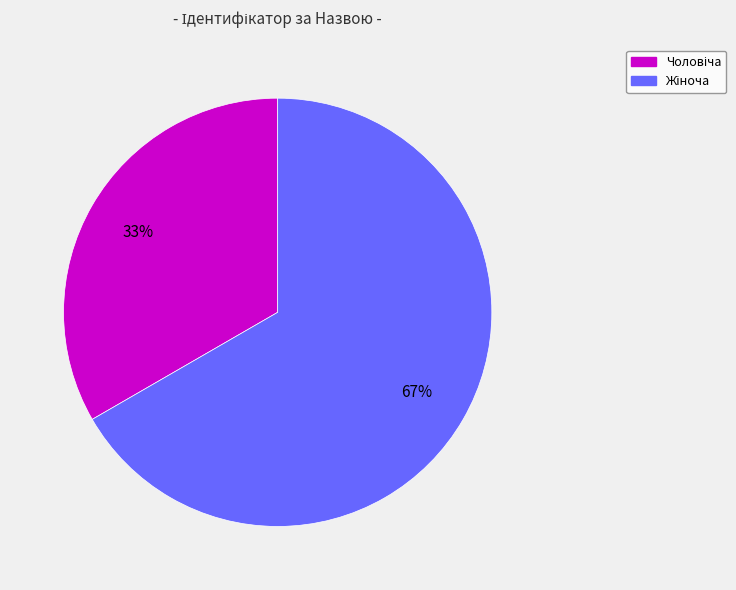

To the nearest percent, what is the average slice percentage?

50%